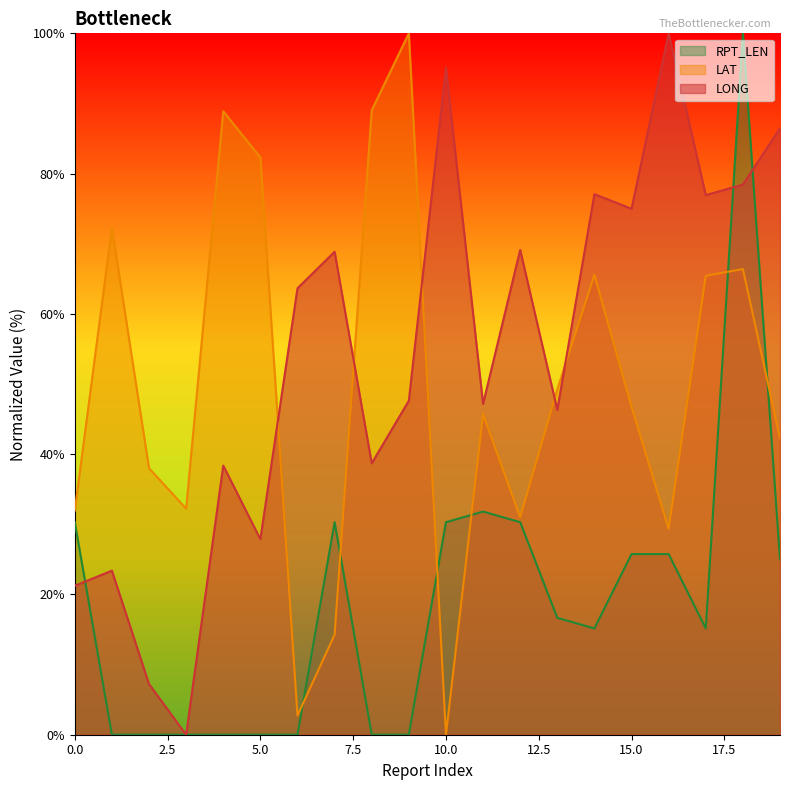

How many lines are shown in the chart?

3